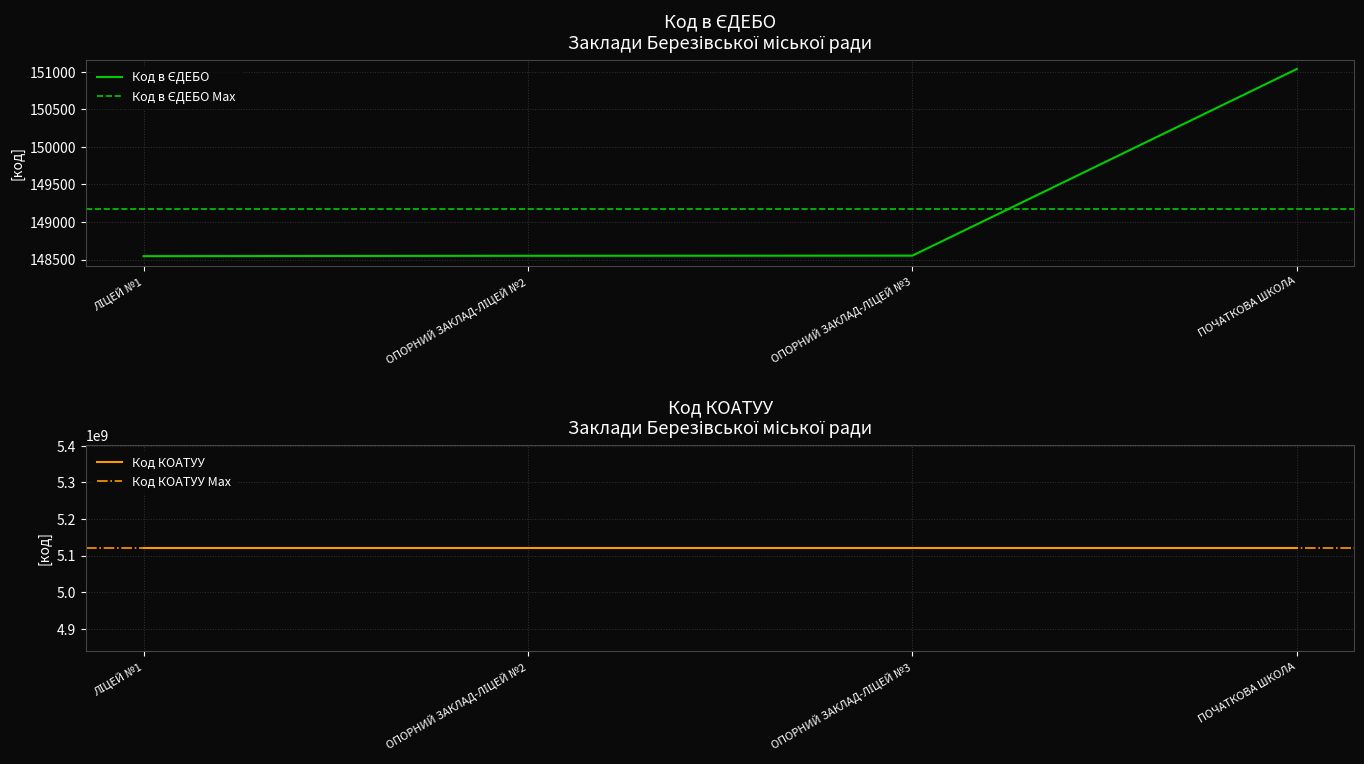

At which label does the data first exceed 148552?

ПОЧАТКОВА ШКОЛА